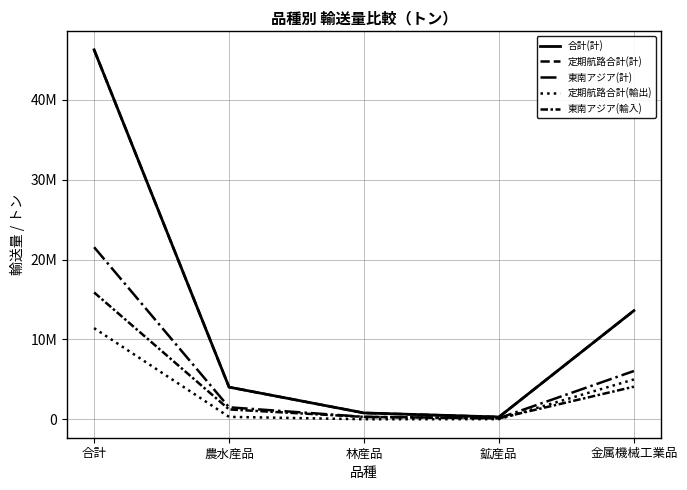

Which category has the lowest value across all series?

林産品